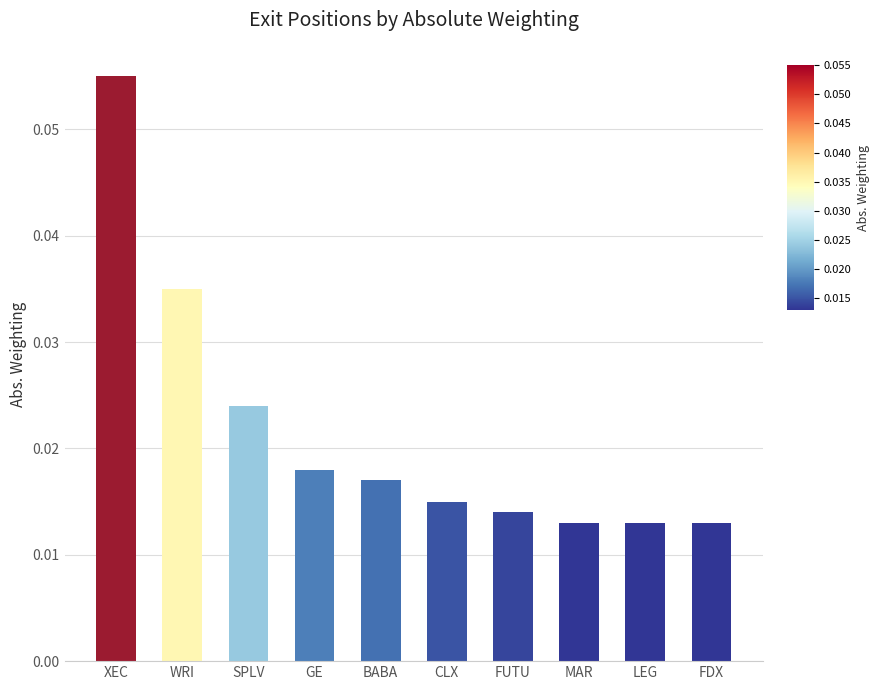

Which has a higher value, WRI or SPLV?

WRI